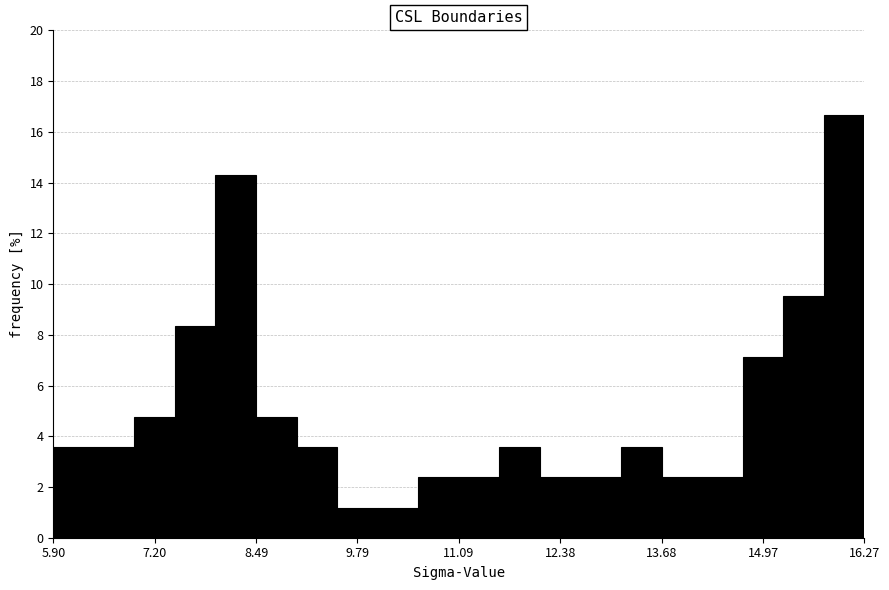

Read against the x-axis, roughly where is the centre of the tallest bar?

16.0